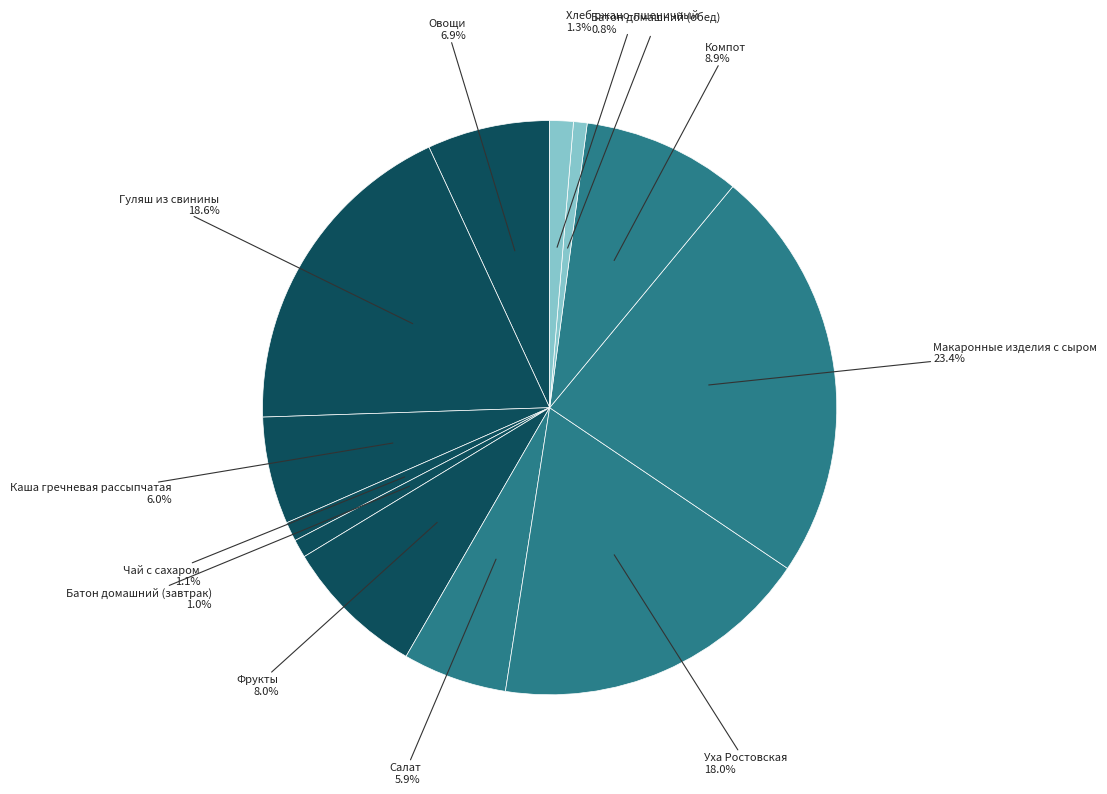

How many slices are in this pie chart?

12